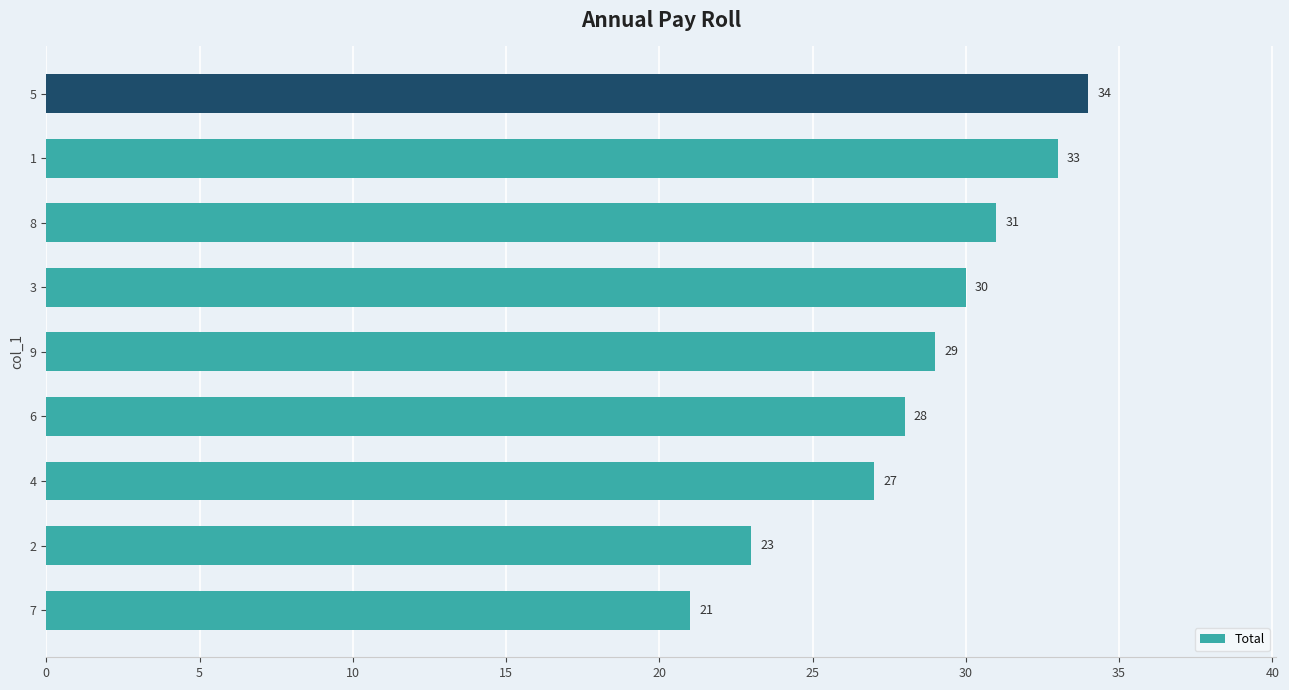

What is the difference between the maximum and minimum values?

13